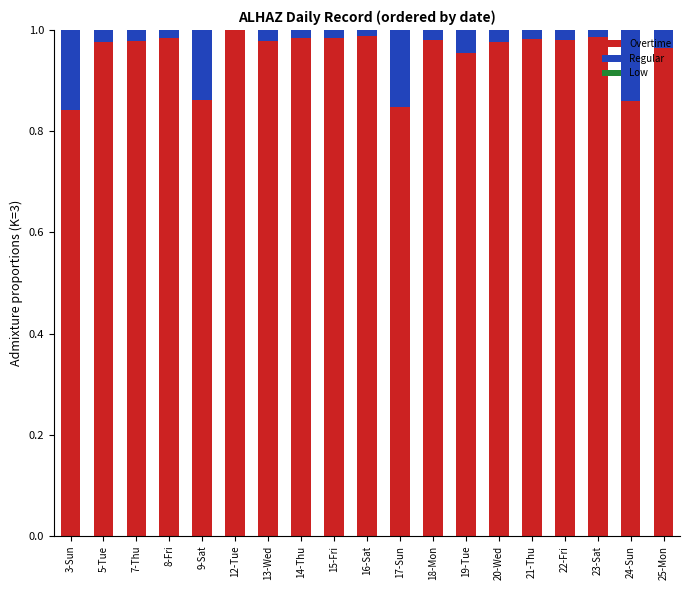

Is it true that Overtime equals 1.0 at 18-Mon?

True